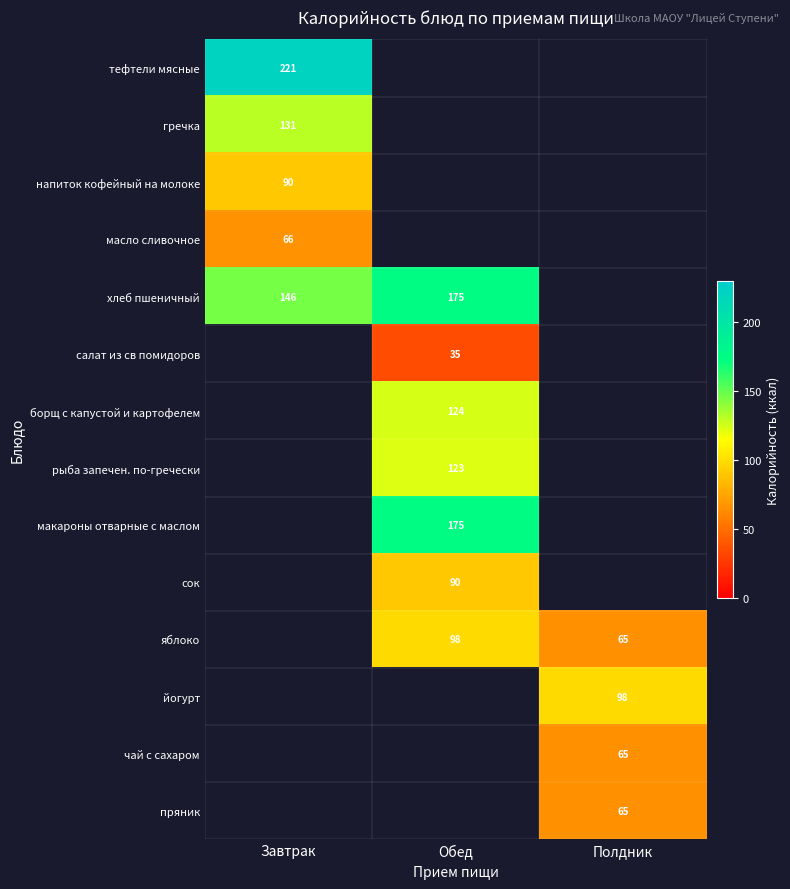

Is it true that яблоко equals 96 at Полдник?

False